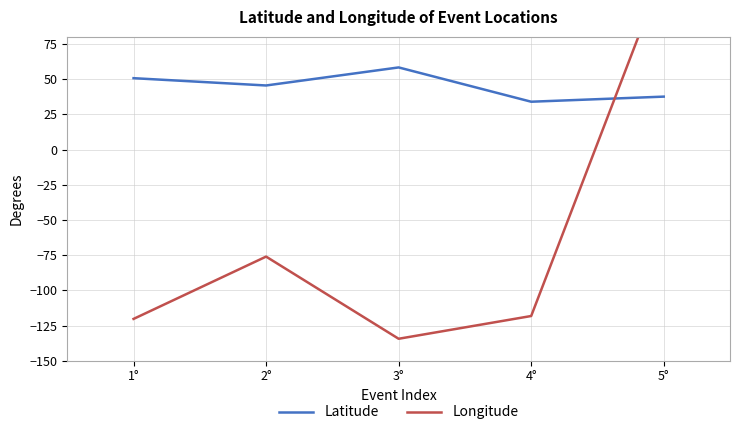

Reading left to right, transcribe all the data shown in this chart.

Latitude: 50.7	45.5	58.3	33.9	37.6
Longitude: -120.3	-76.1	-134.4	-118.3	126.9